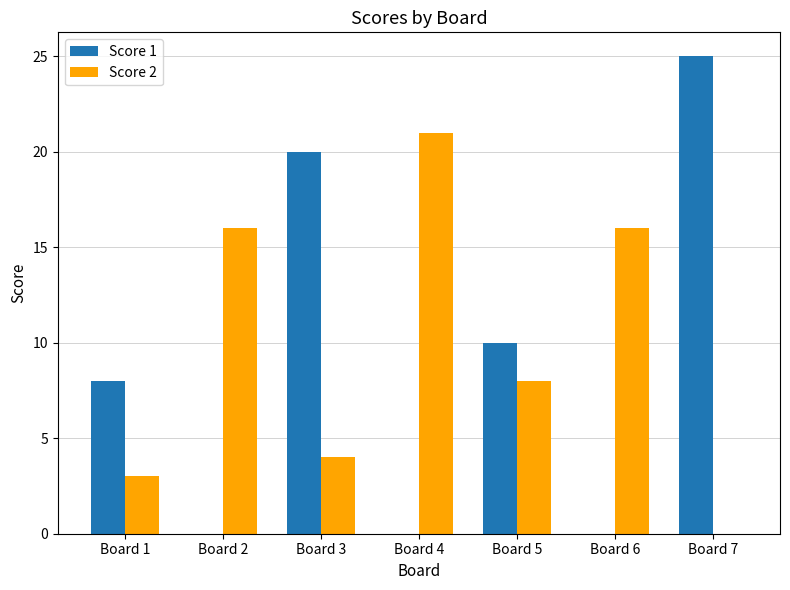

Which series changed the most between Board 1 and Board 7?

Score 1